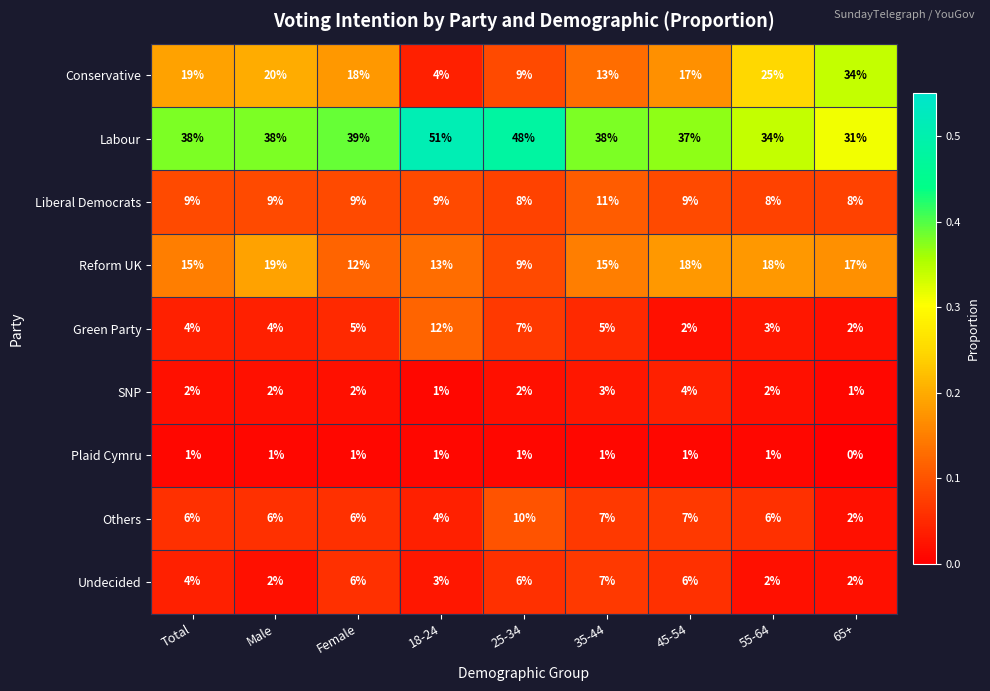

At how many categories does at least one series exceed 0?

9